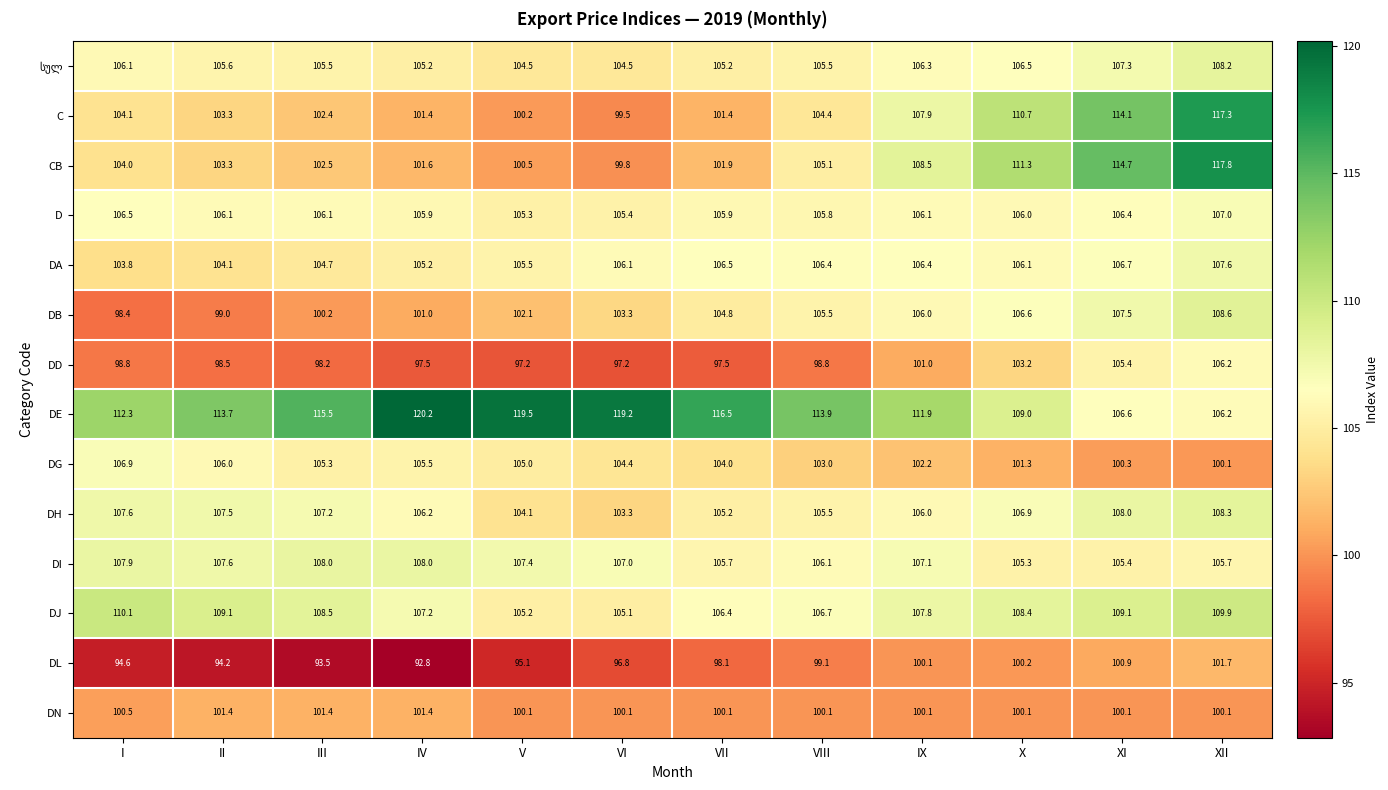

What is the maximum value shown in the chart?

120.2